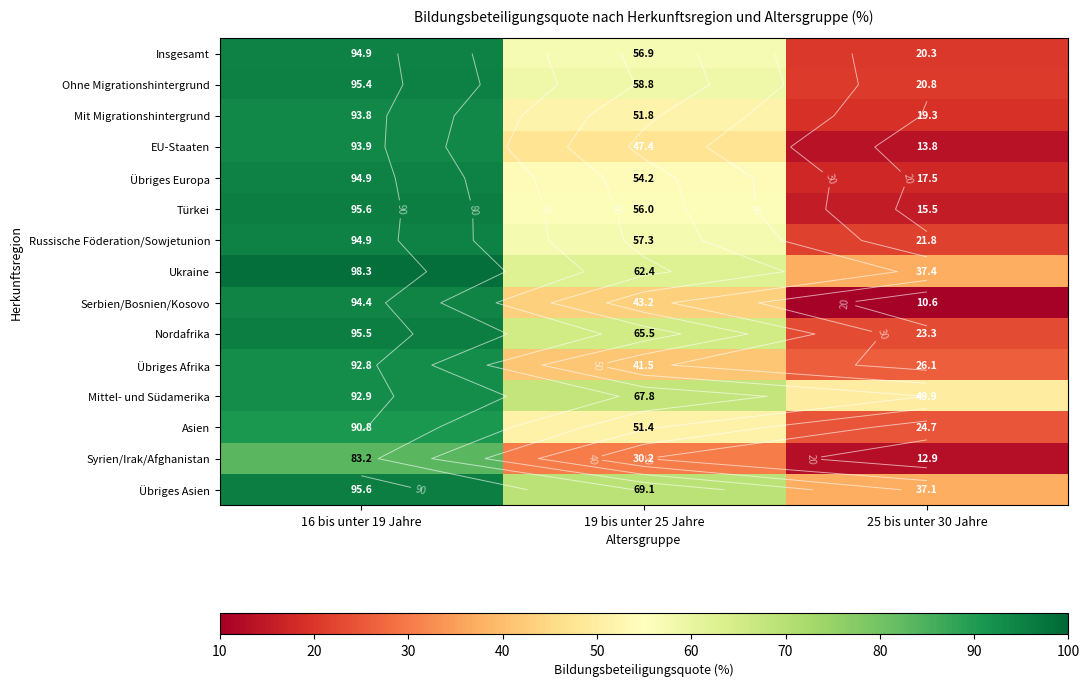

How many data points in Übriges Europa are above 54?

2